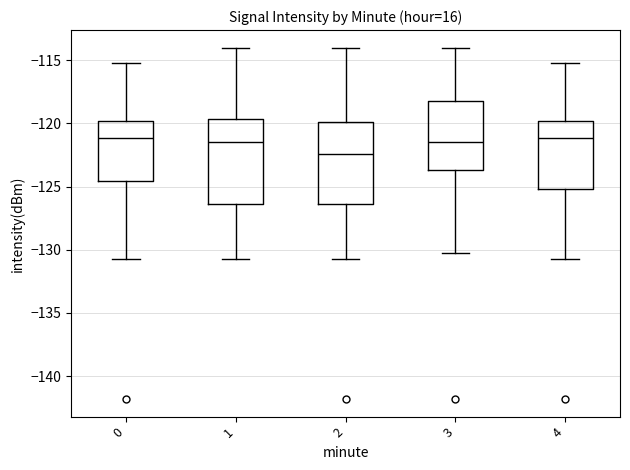

Reading left to right, transcribe this box plot: for each box, give where its median line is, the range the box spans, and where its two whiskers end, as read against the y-axis. The values are not printed on the chart, so give them approximately, as read against the axis.

0: median -121.0, box -124.5 to -120.0, whiskers -130.5 to -115.0
1: median -121.5, box -126.5 to -119.5, whiskers -130.5 to -114.0
2: median -122.5, box -126.5 to -120.0, whiskers -130.5 to -114.0
3: median -121.5, box -123.5 to -118.0, whiskers -130.0 to -114.0
4: median -121.0, box -125.0 to -120.0, whiskers -130.5 to -115.0